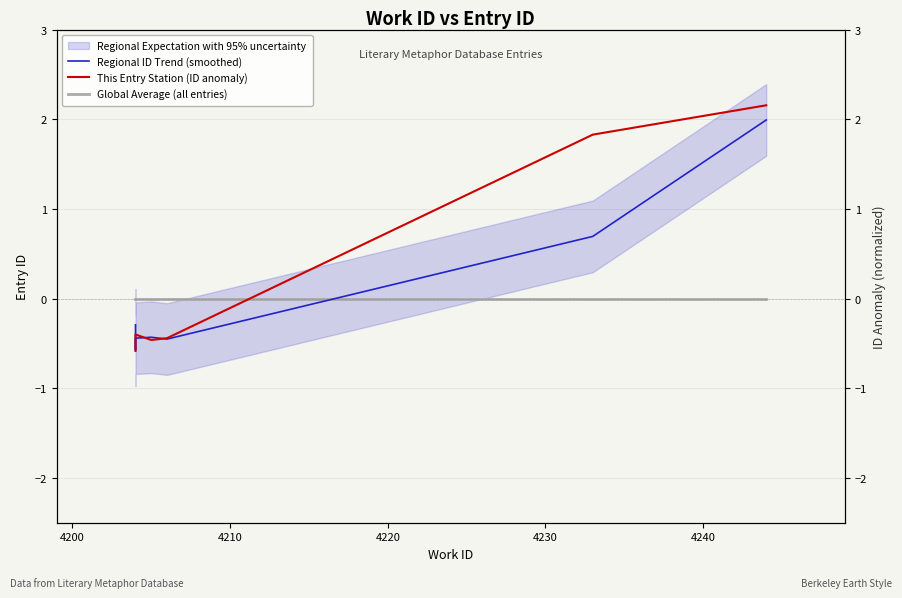

How many categories are shown in the chart?

10